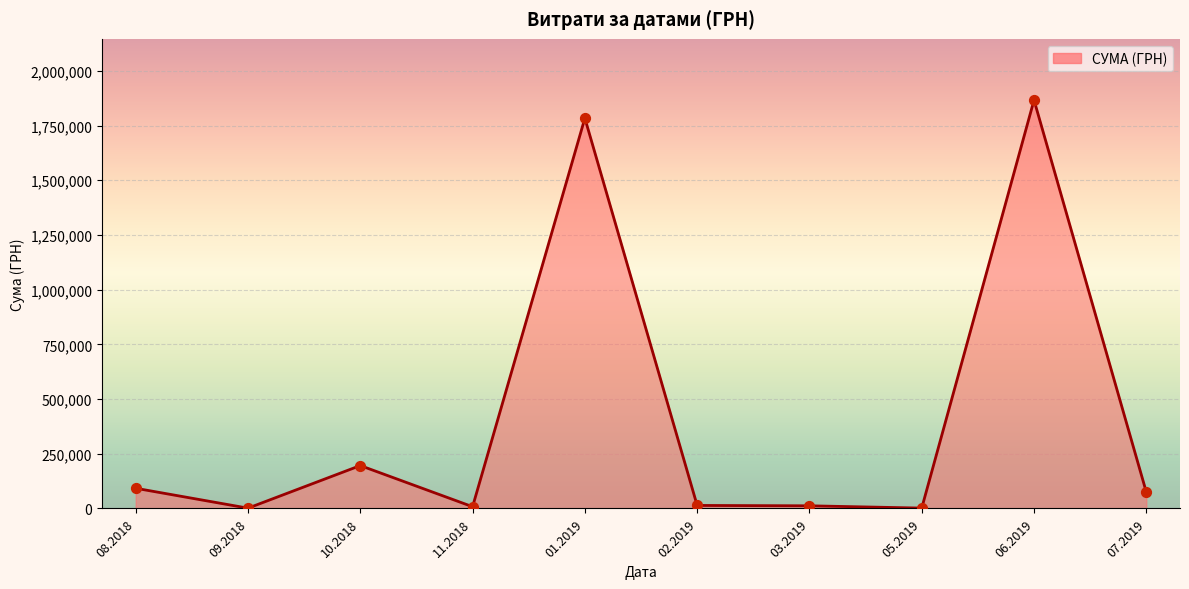

What is the change in value from 01.2019 to 06.2019?

+82694.7